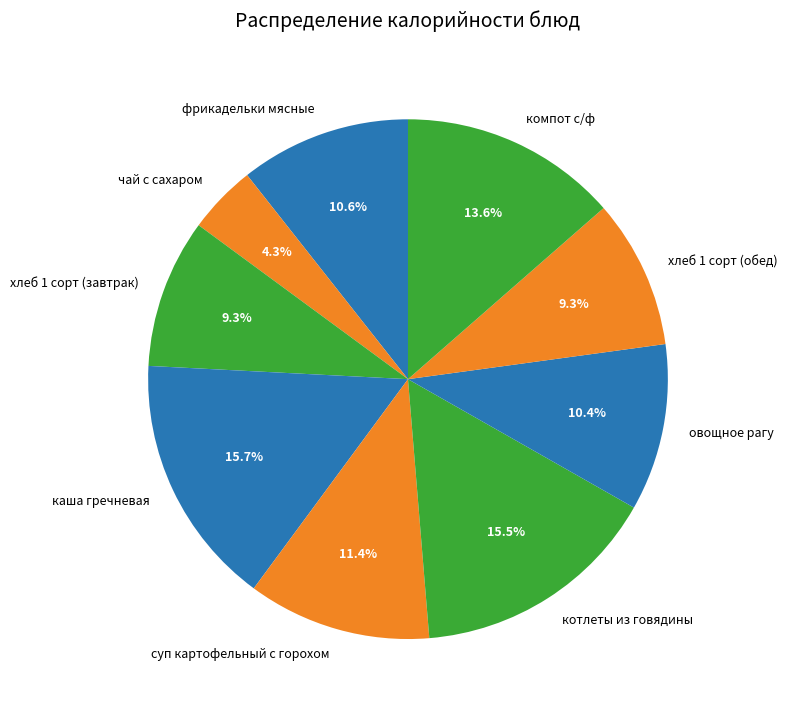

How much of the chart is everything except фрикадельки мясные?

89.4%